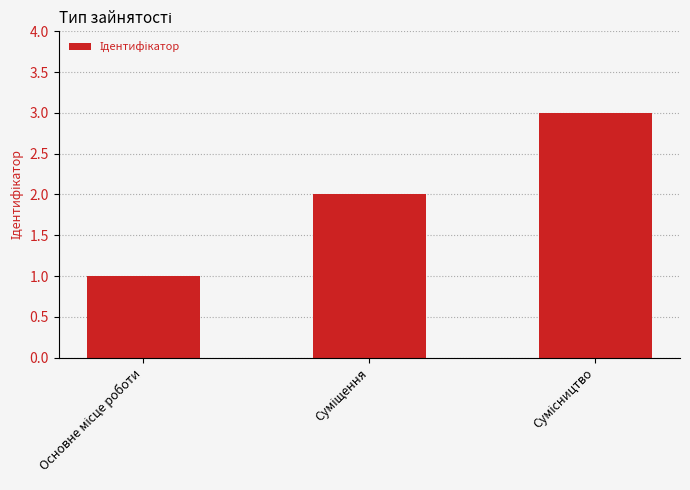

What is the maximum value shown in the chart?

3